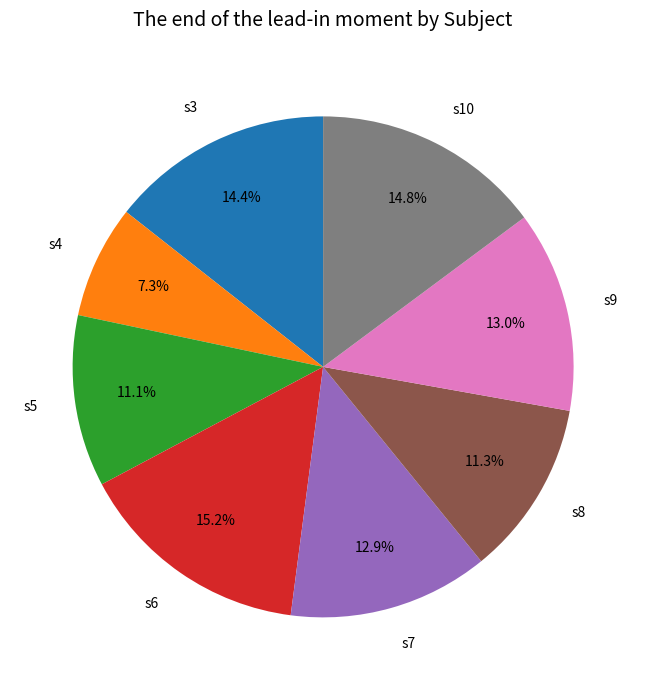

The s7 slice represents 25% of the pie. True or false?

False